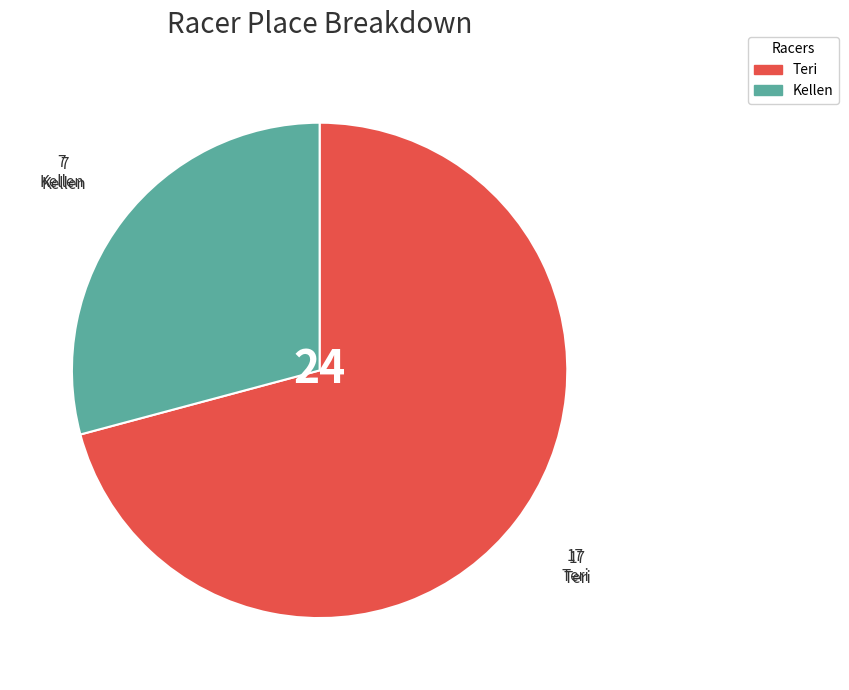

The Teri slice represents 71% of the pie. True or false?

True